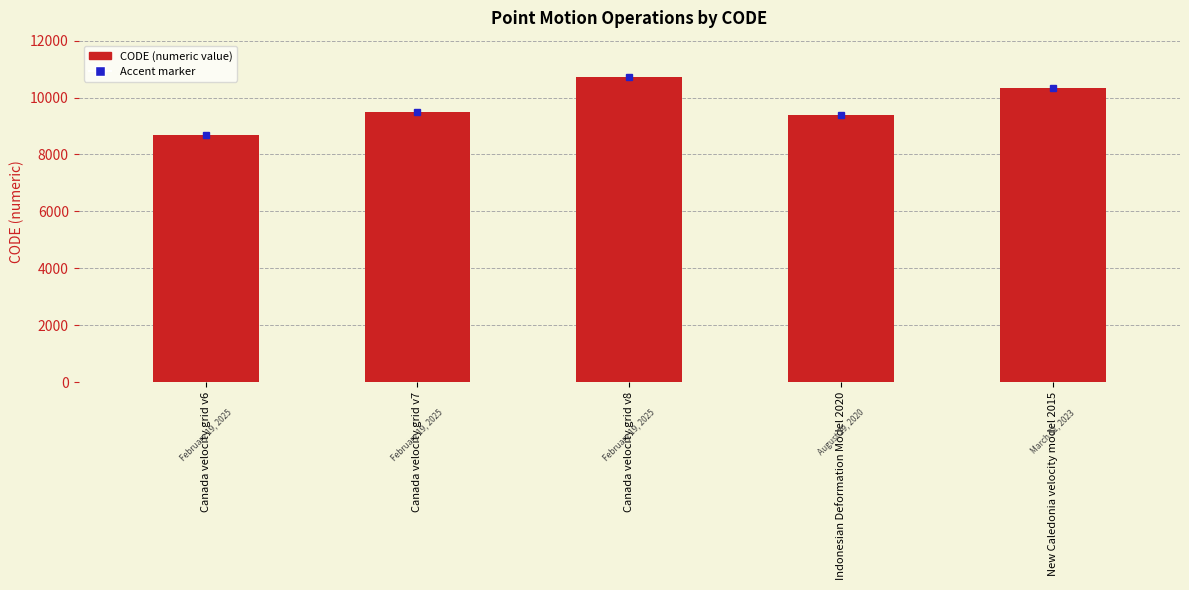

What is the value of the 1st bar from the left?

8676